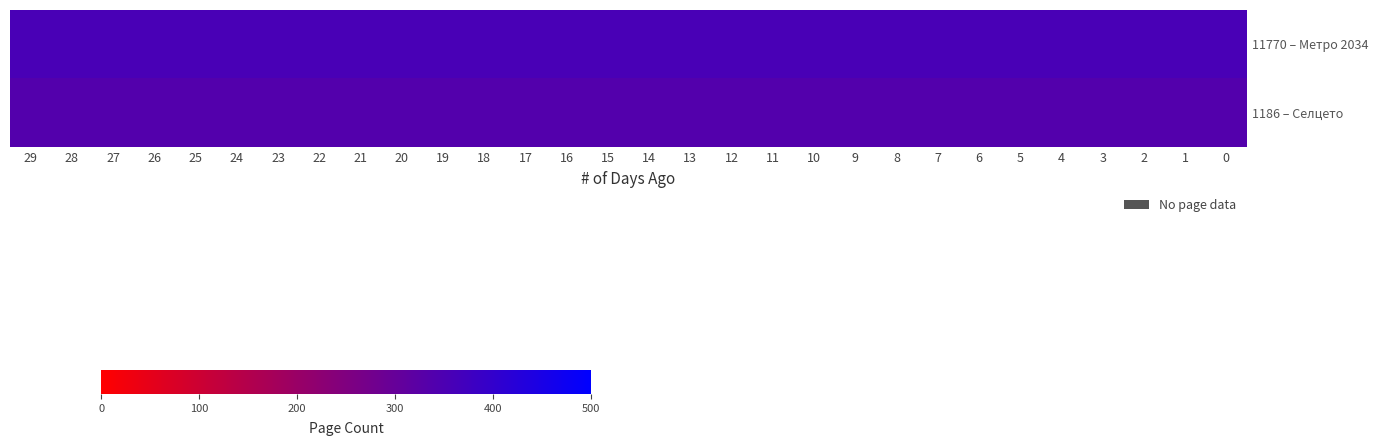

List the series in order of their peak value, lowest first.

1186 – Селцето, 11770 – Метро 2034